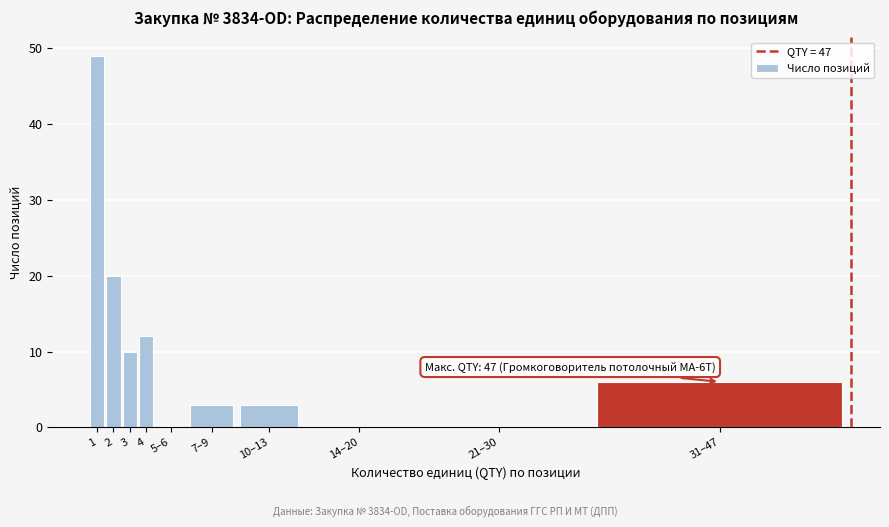

Reading left to right, list all the values displayed in this chart.

1=49	2=20	3=10	4=12	5–6=0	7–9=3	10–13=3	14–20=0	21–30=0	31–47=6